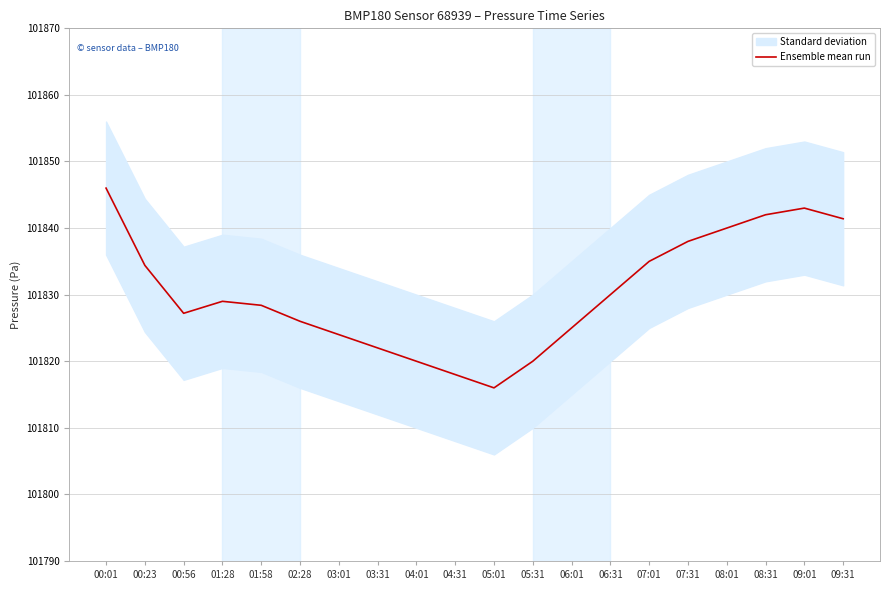

How many values are below 101829?

10